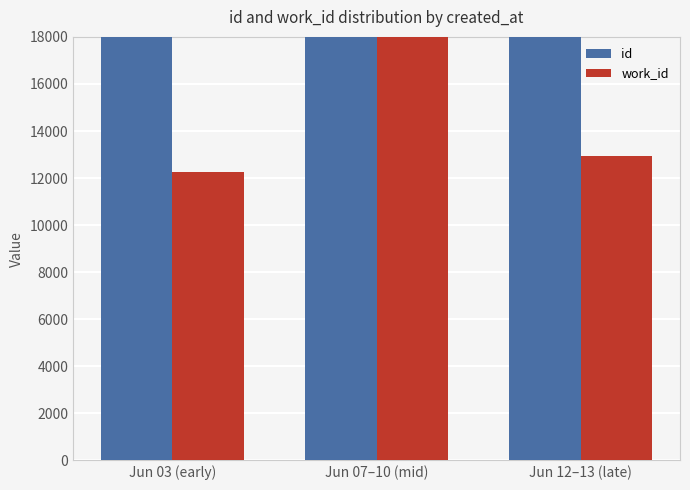

The work_id series shows 12276 at Jun 03 (early). True or false?

True